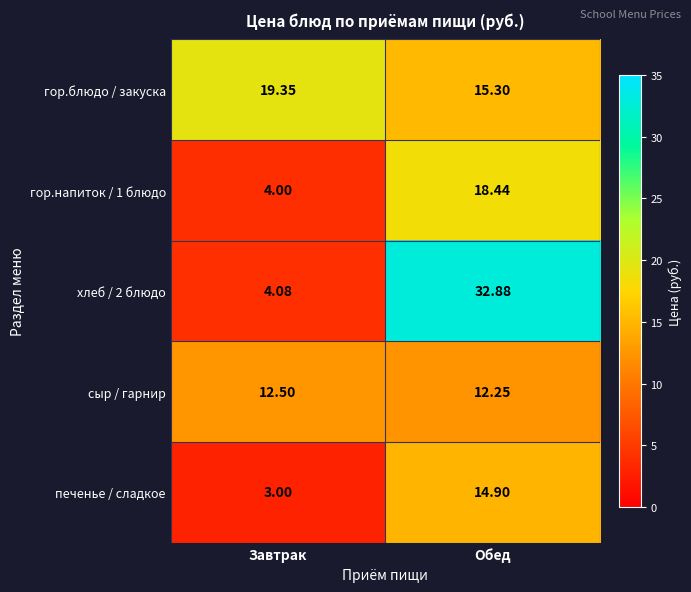

At which label does гор.блюдо / закуска first exceed 19?

Завтрак